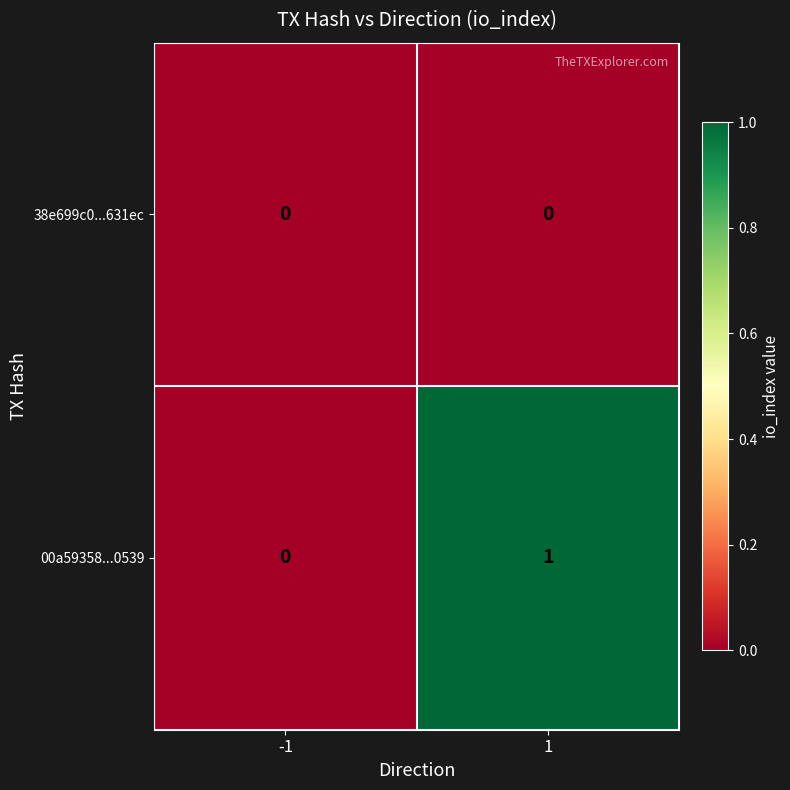

Between -1 and 1, which series saw the biggest shift?

00a59358...0539